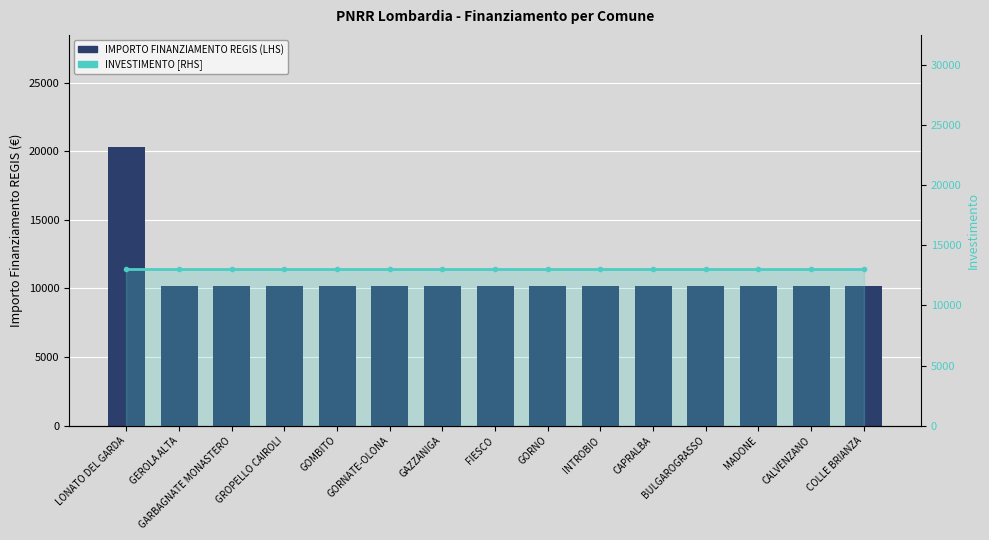

Which has a higher value, GORNATE-OLONA or LONATO DEL GARDA?

LONATO DEL GARDA